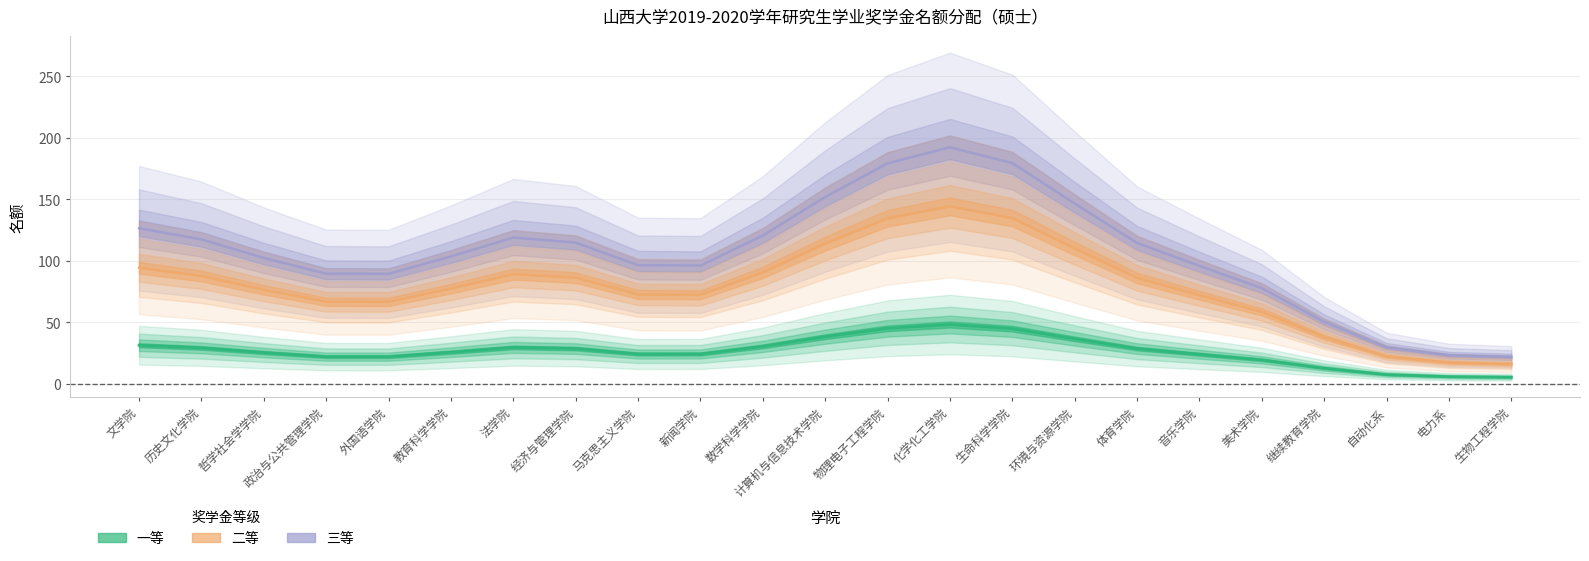

At which label is 三等 closest to 117?

历史文化学院